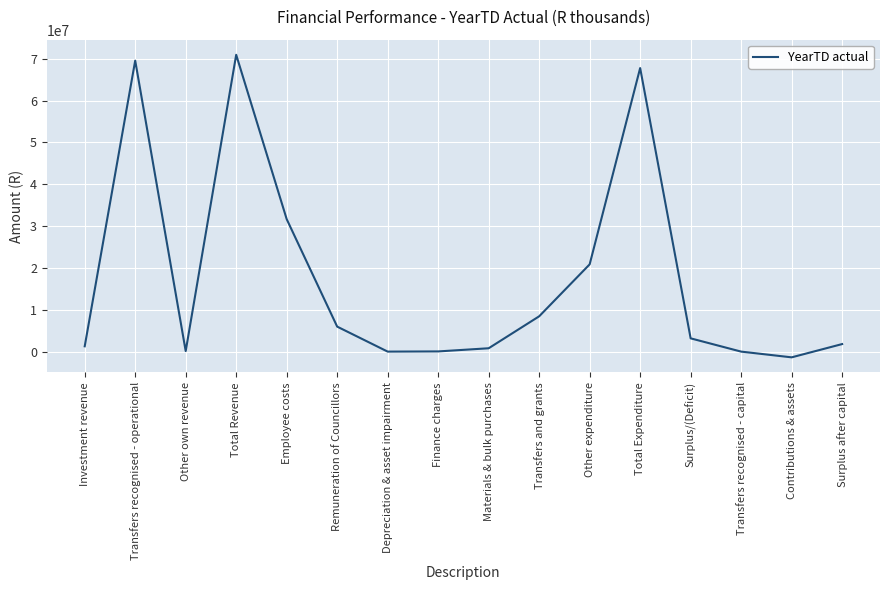

The chart shows a value of 3171976.1 at Surplus/(Deficit). True or false?

True